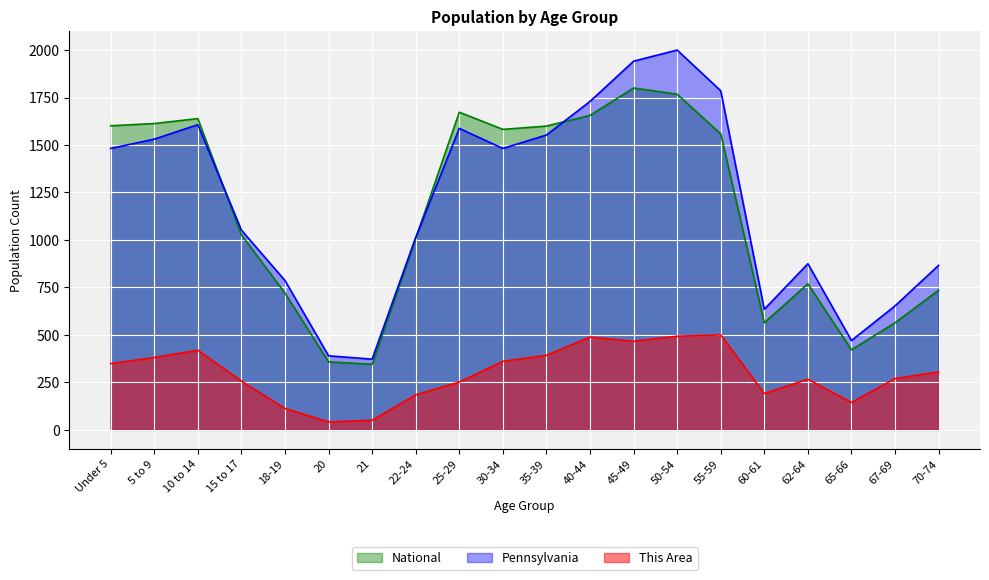

Between 15 to 17 and 40-44, which series saw the biggest shift?

Pennsylvania